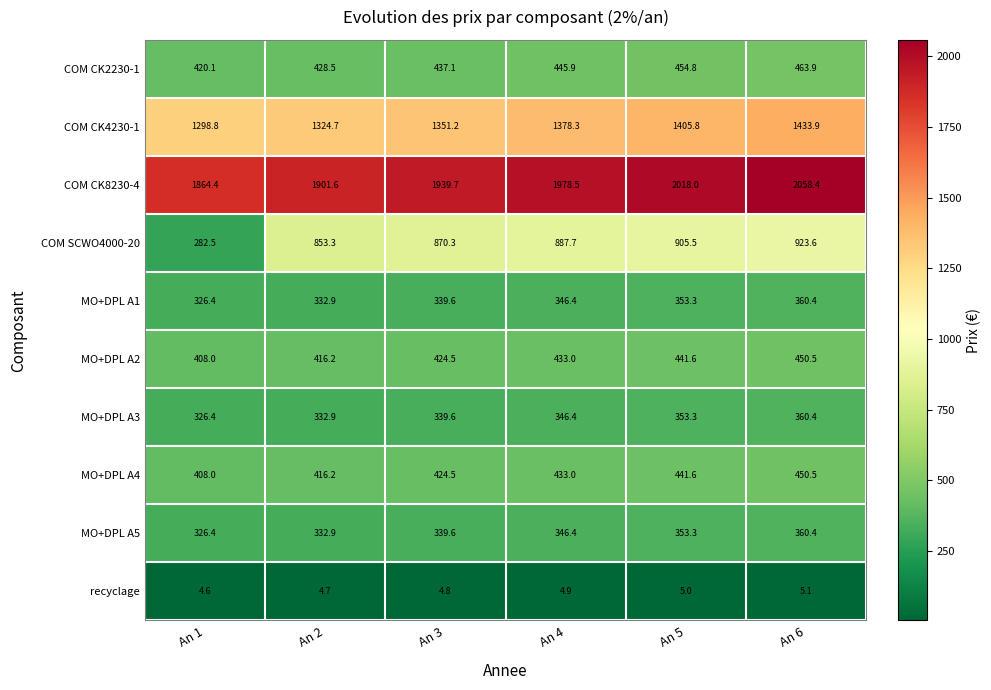

How many distinct data groups are displayed?

10